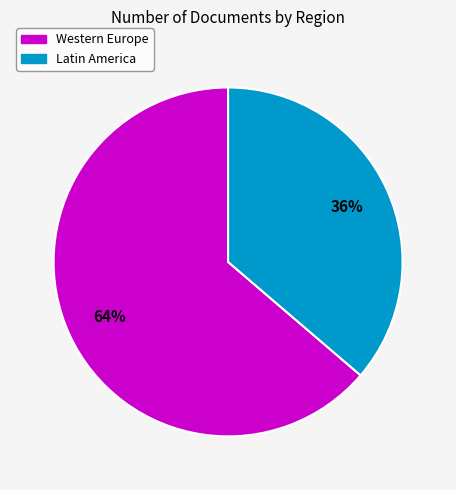

To the nearest percent, what is the average slice percentage?

50%